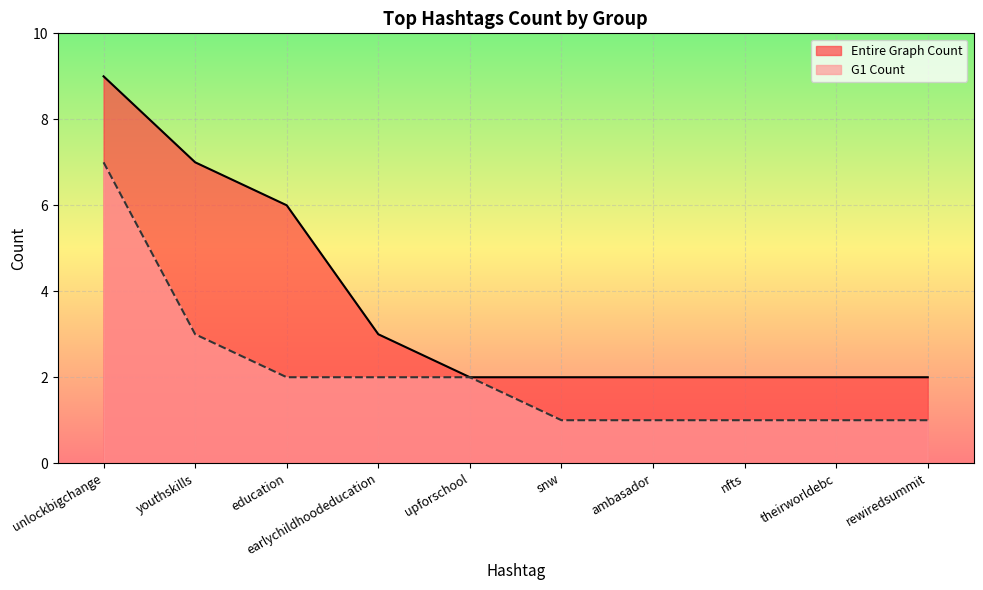

Where does the G1 Count series first go above 2?

unlockbigchange